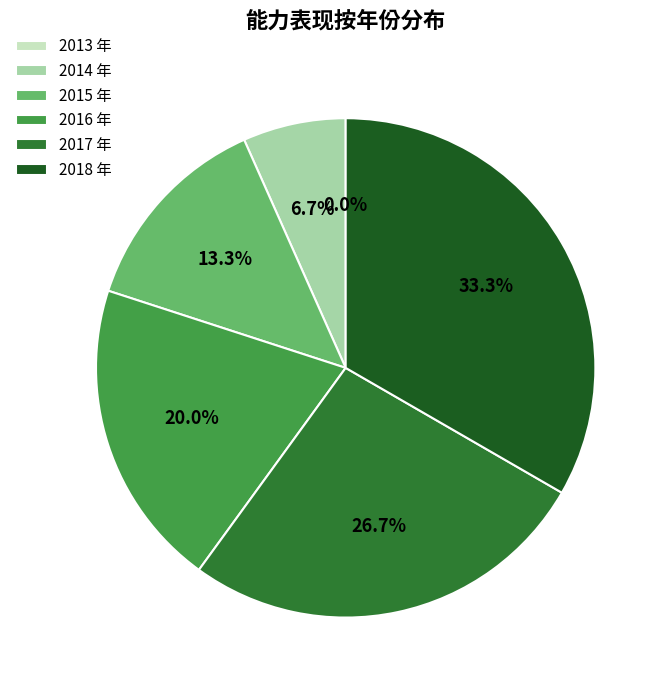

The 2018 年 slice represents 33% of the pie. True or false?

True